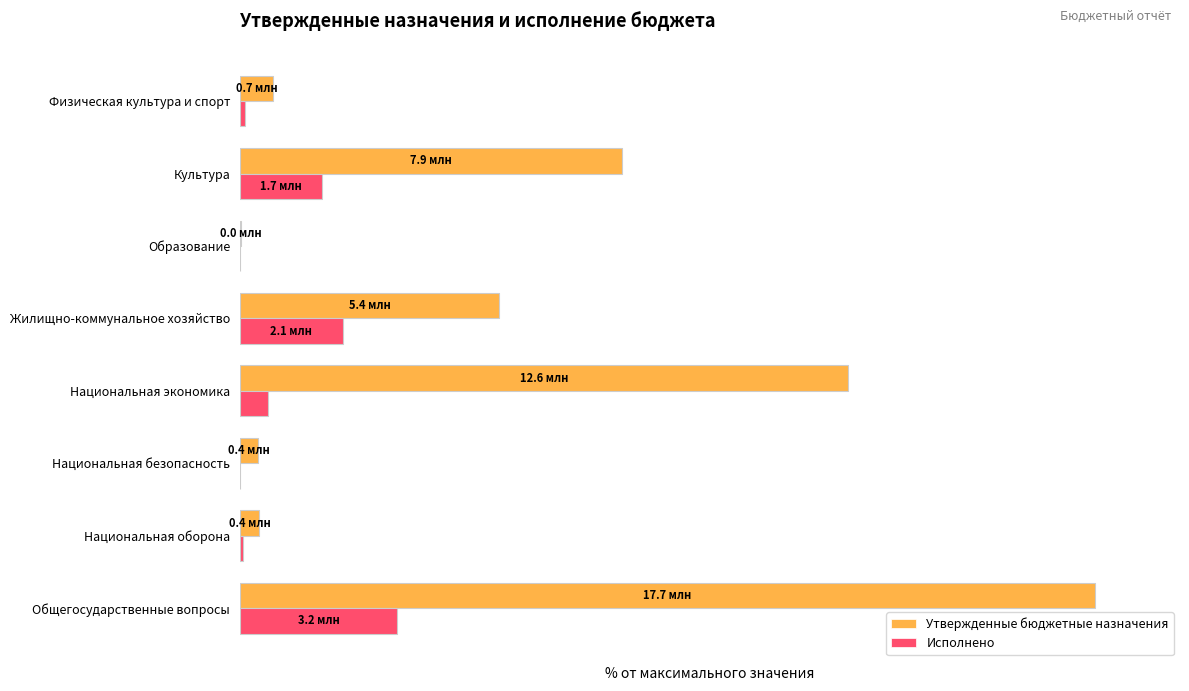

What are all the series names shown in the legend?

Утвержденные бюджетные назначения, Исполнено